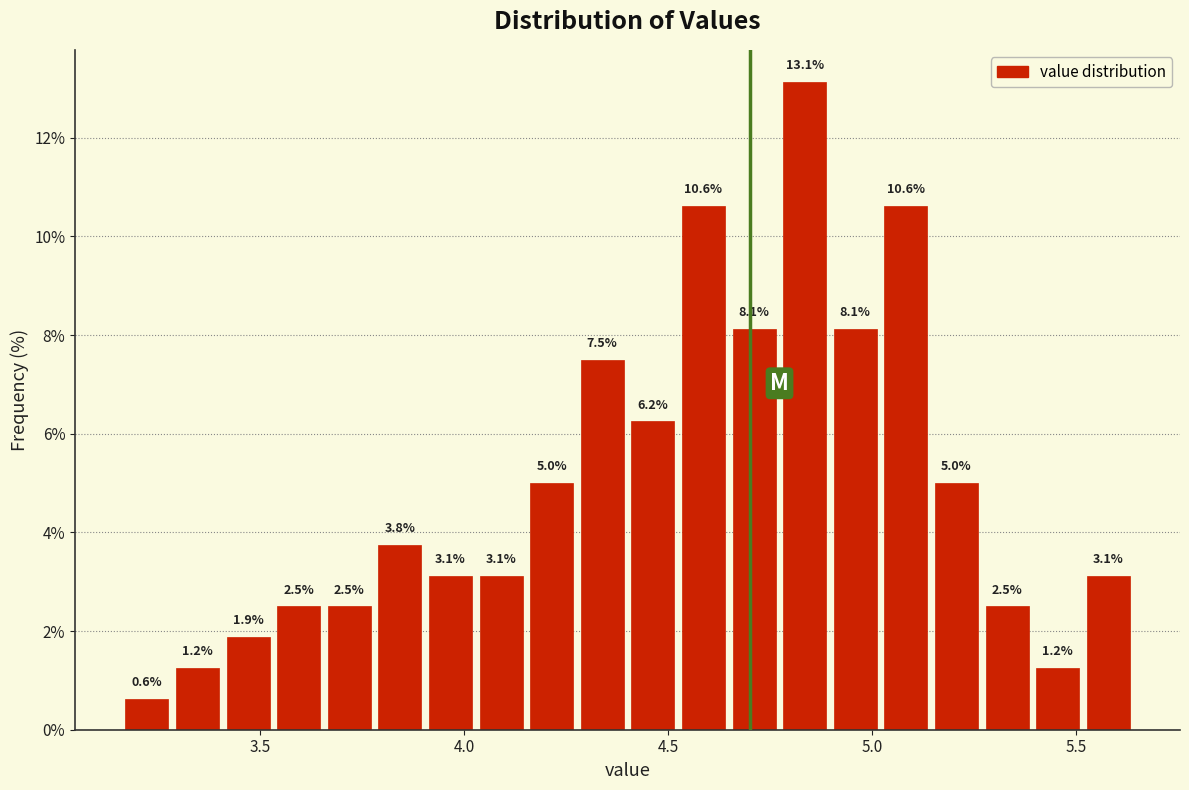

Around what value on the x-axis is the tallest bar? Give the approximate position of its centre, as read against the axis.

4.85